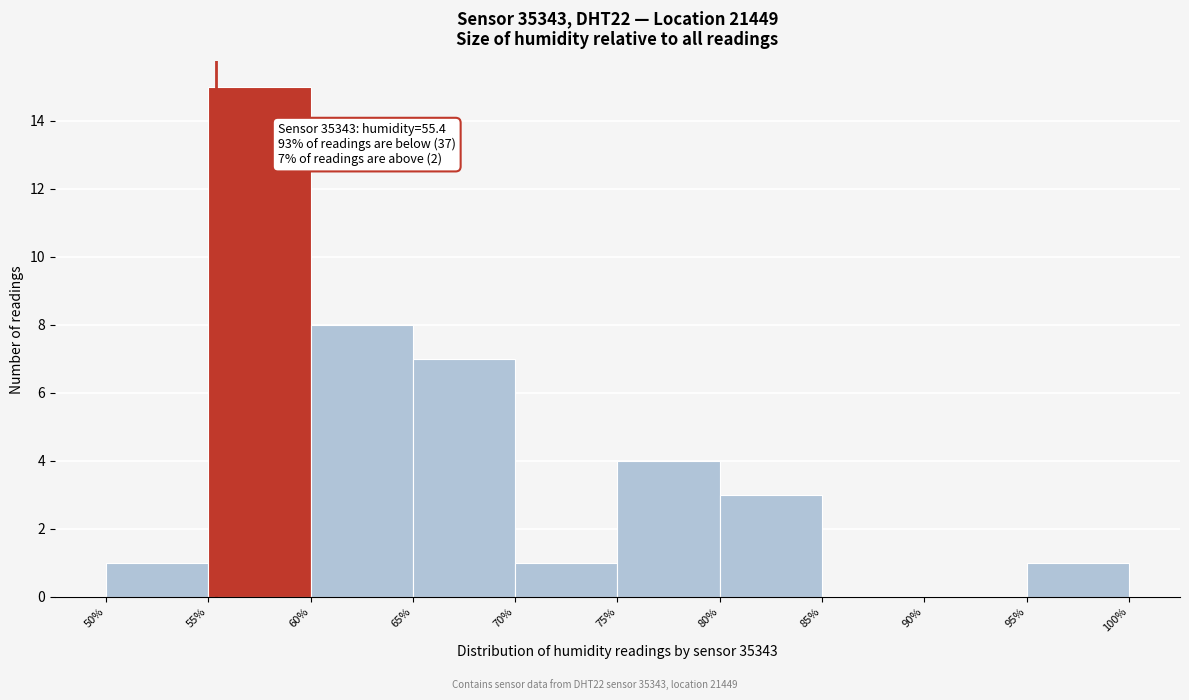

Which range on the x-axis has the tallest bar?

55% to 60%